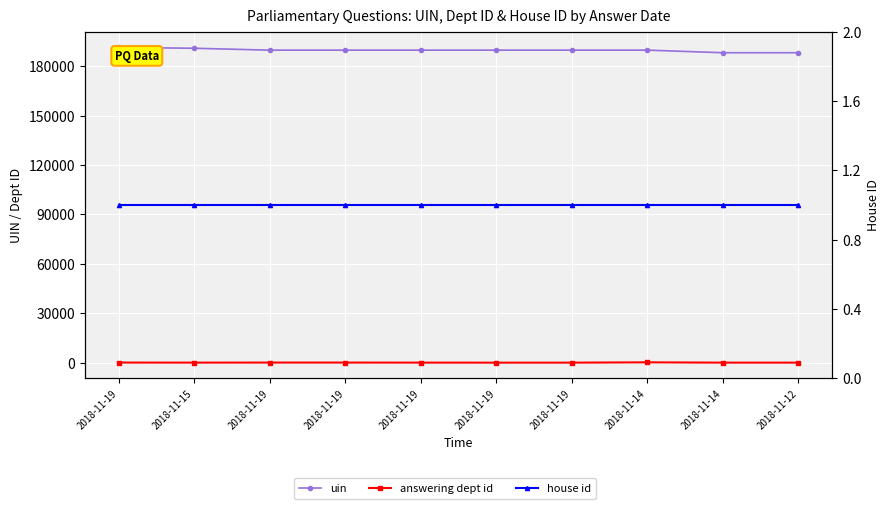

True or false: answering dept id and house id intersect in this chart.

False